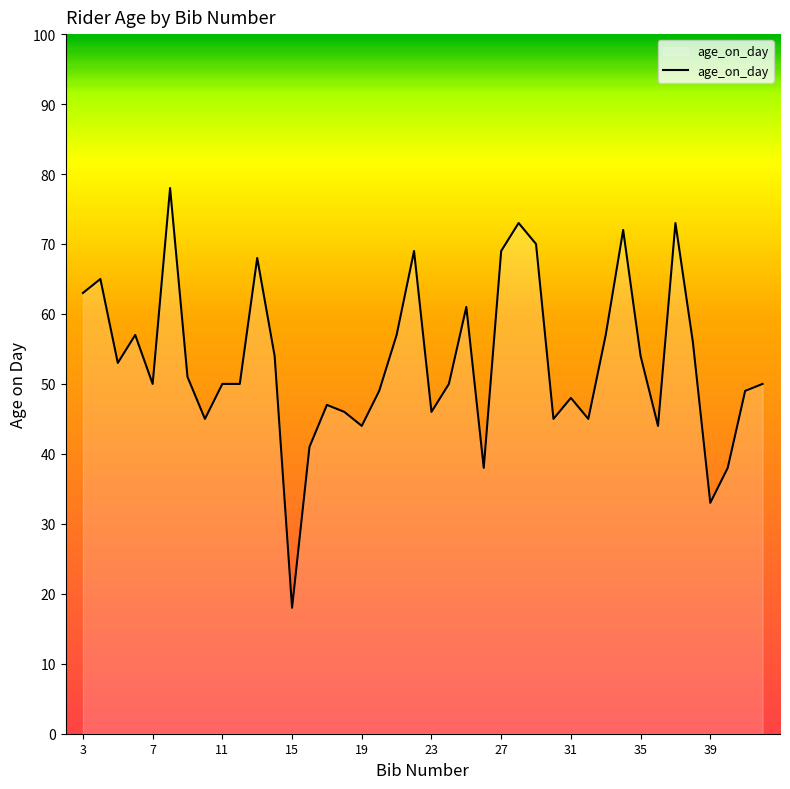

What is the maximum value shown in the chart?

78